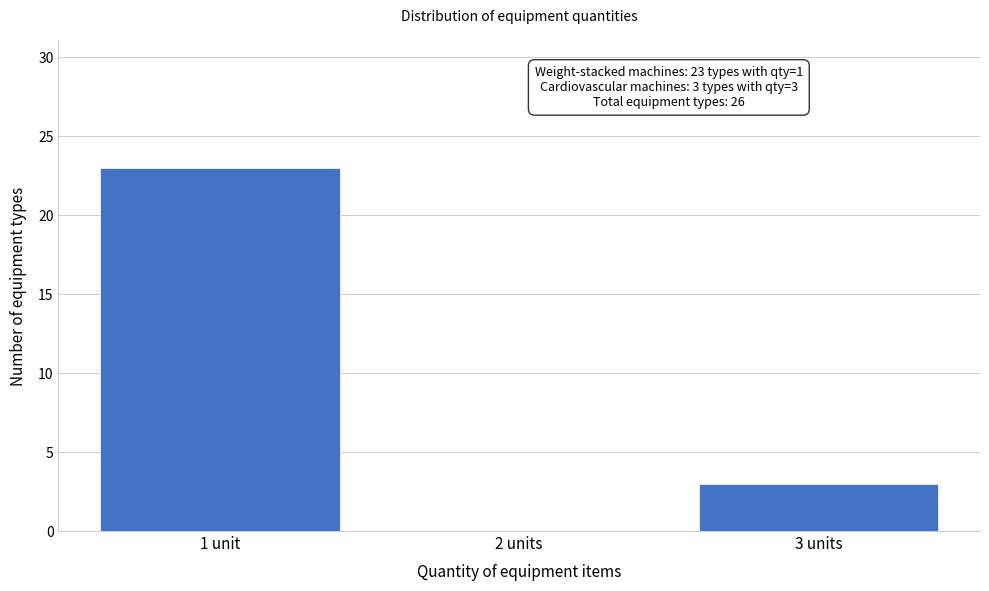

Reading right to left, extract all data points from this chart.

3 units=3	2 units=0	1 unit=23